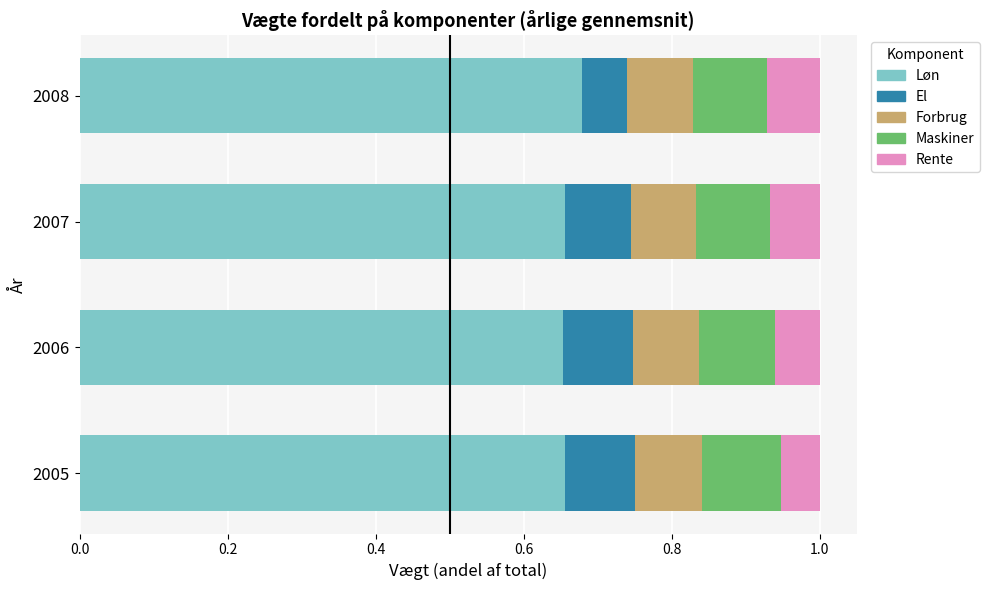

What is the total value across all series at 2005?

1.0